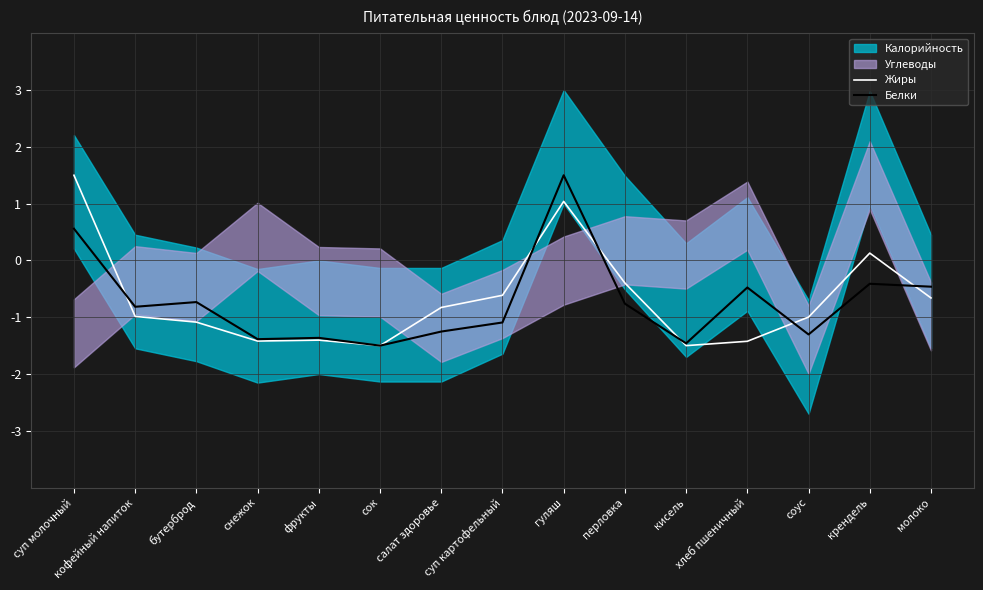

Where is the first local minimum for Белки?

кофейный напиток